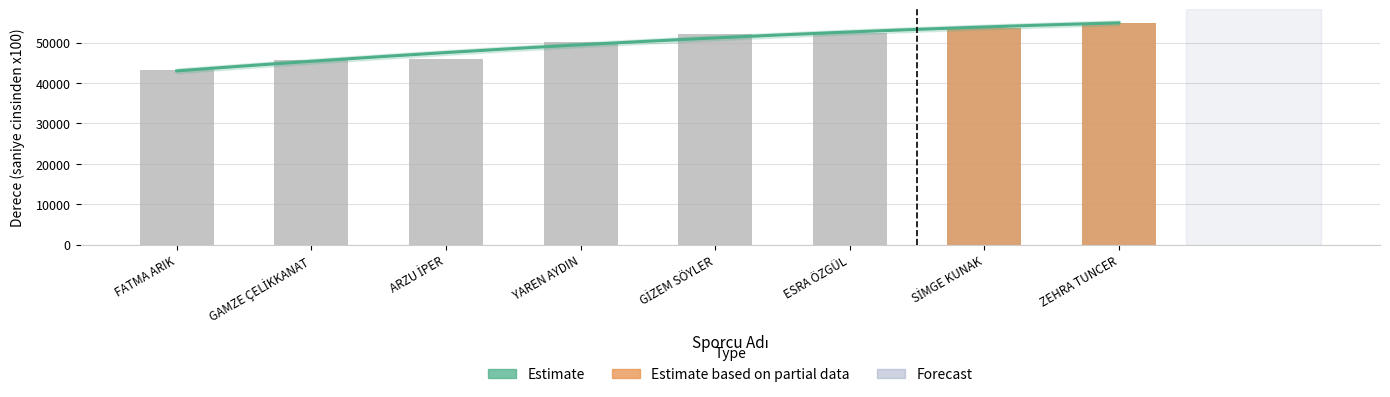

List the labels in order of value, smallest first.

FATMA ARIK, GAMZE ÇELİKKANAT, ARZU İPER, YAREN AYDIN, GİZEM SÖYLER, ESRA ÖZGÜL, SİMGE KUNAK, ZEHRA TUNCER